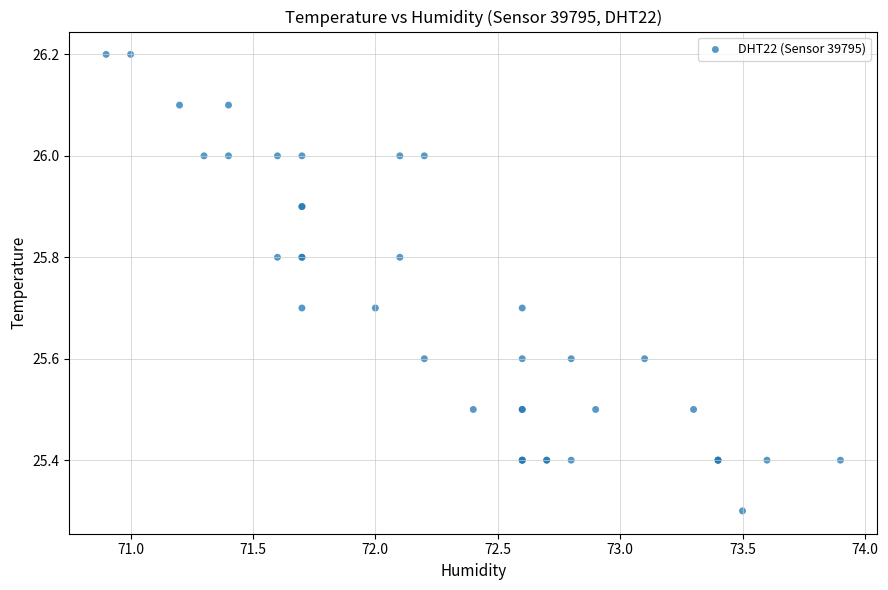

What Y value in the scatter plot is closest to 25?

25.3